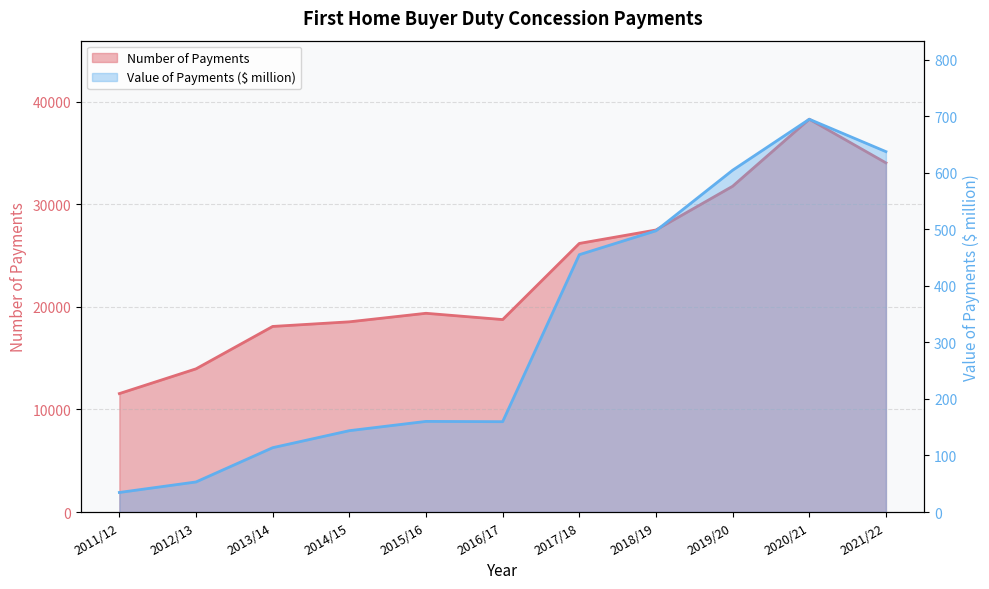

What are all the series names shown in the legend?

Number of Payments, Value of Payments ($ million)